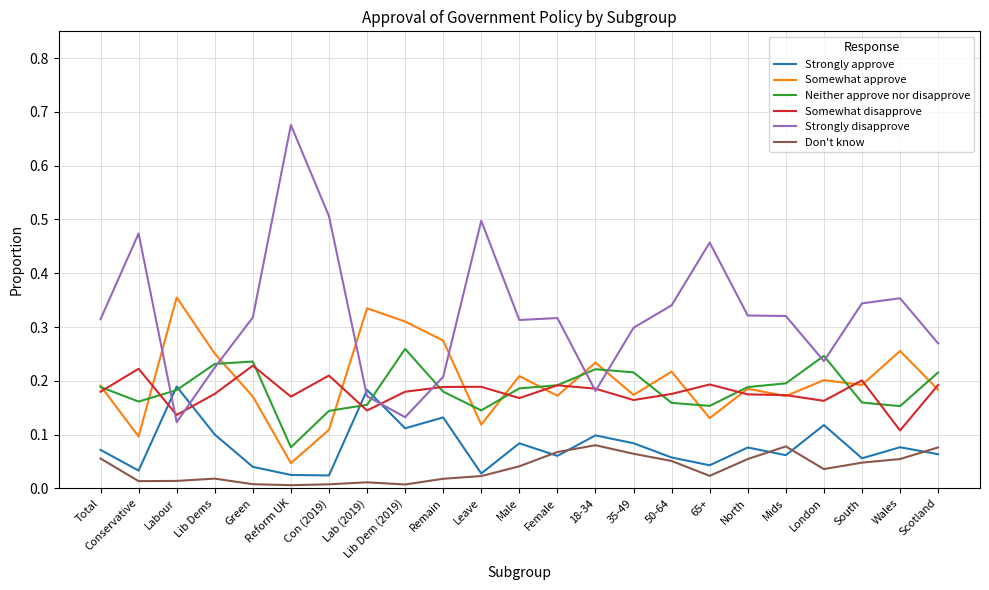

Is it true that Strongly approve equals 0.1 at Labour?

False